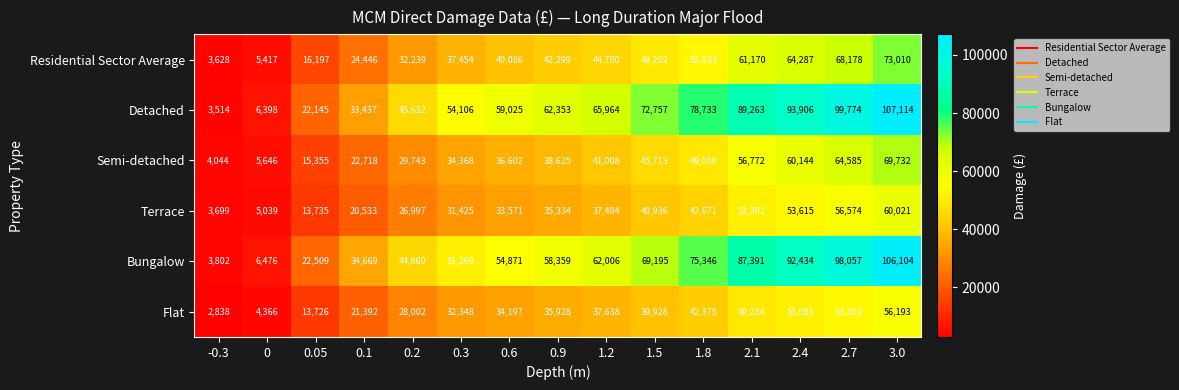

What is the greatest value displayed?

107114